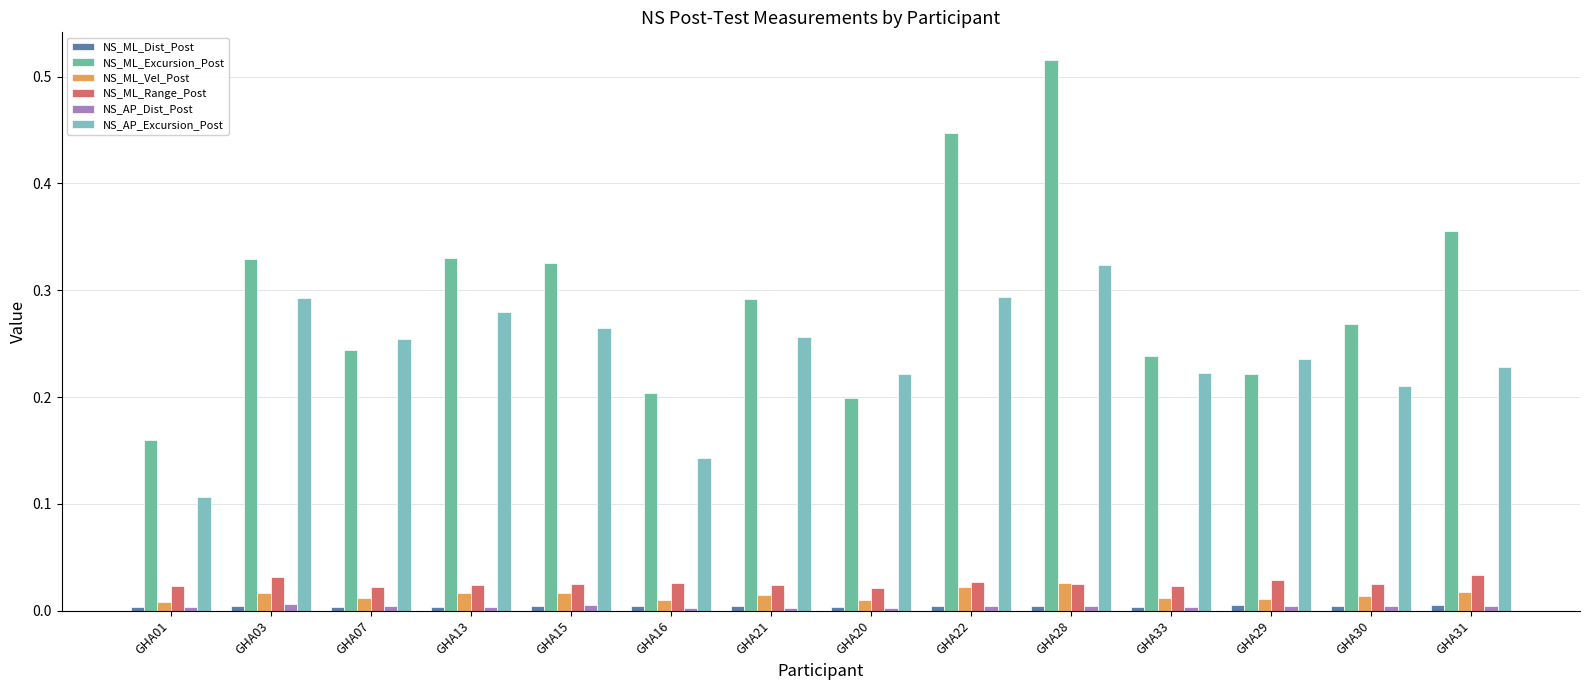

What is the spread (max minus min) of values at GHA15?

0.3